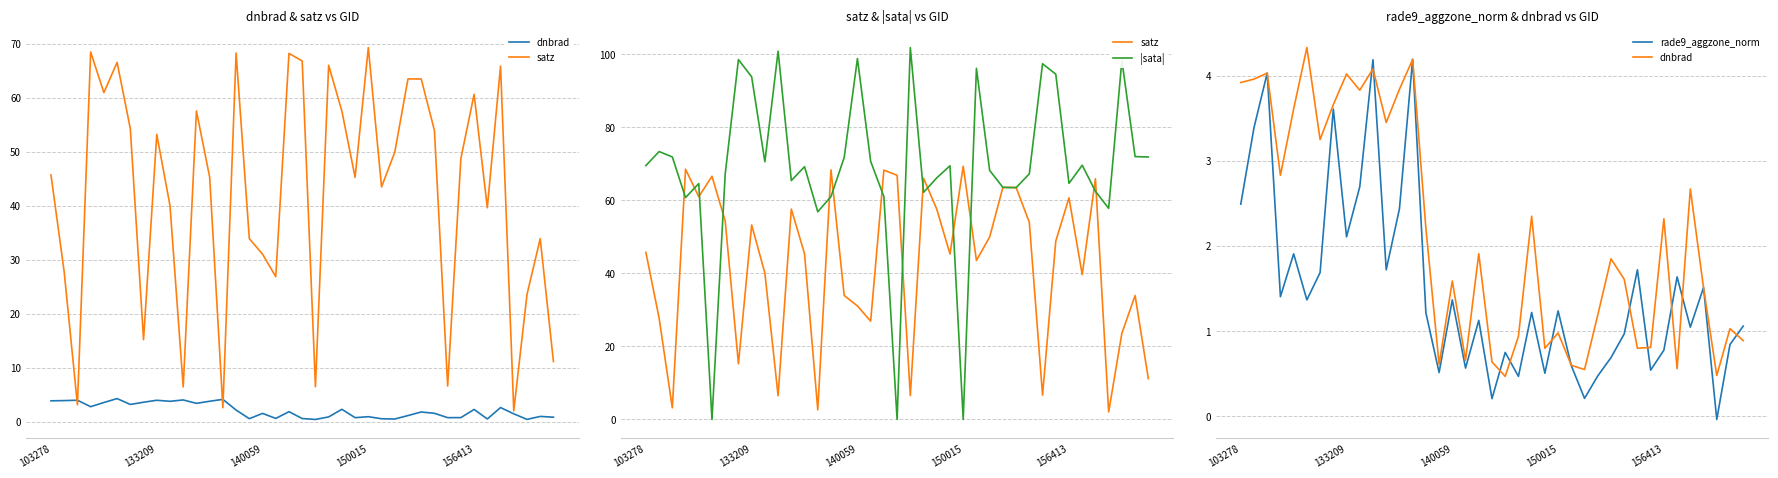

Which category has the highest value in the |sata| series?

20